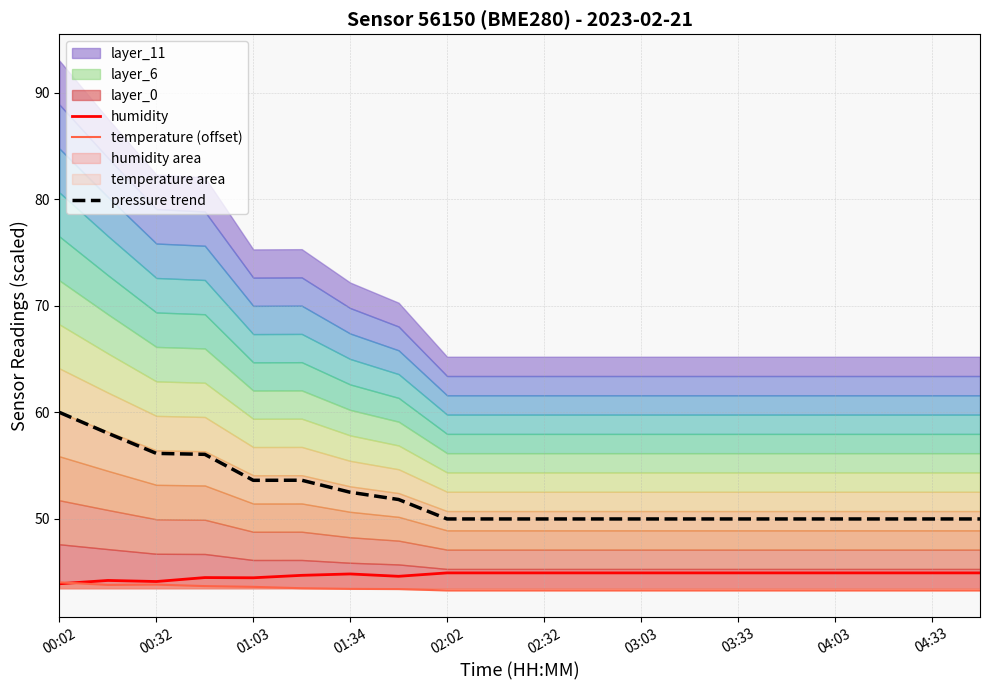

What is the difference between the second highest and minimum values in the pressure trend series?

8.0